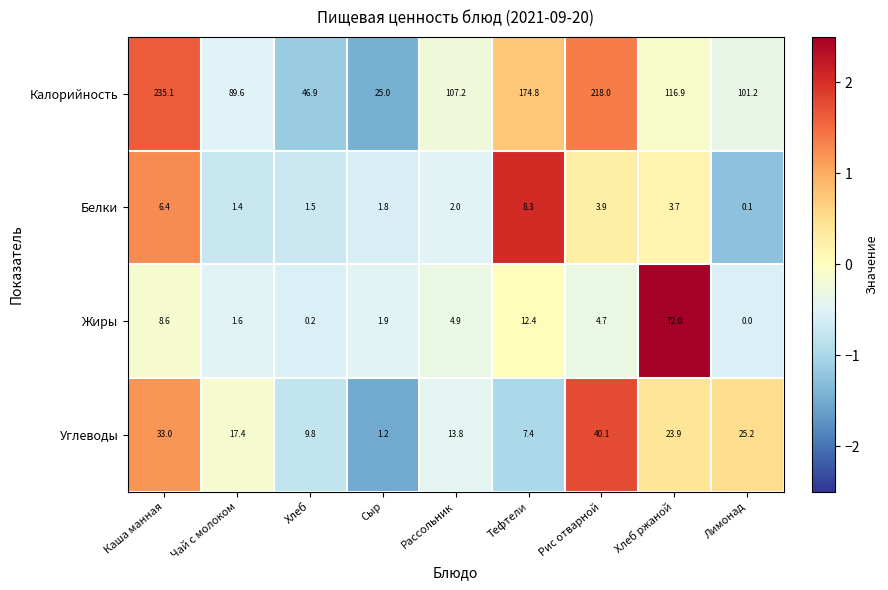

Between Каша манная and Хлеб ржаной, which series saw the biggest shift?

Калорийность